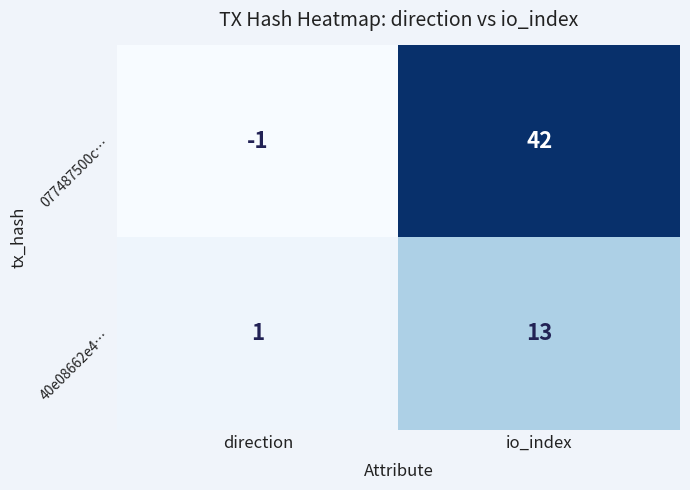

What is the maximum value shown in the chart?

42